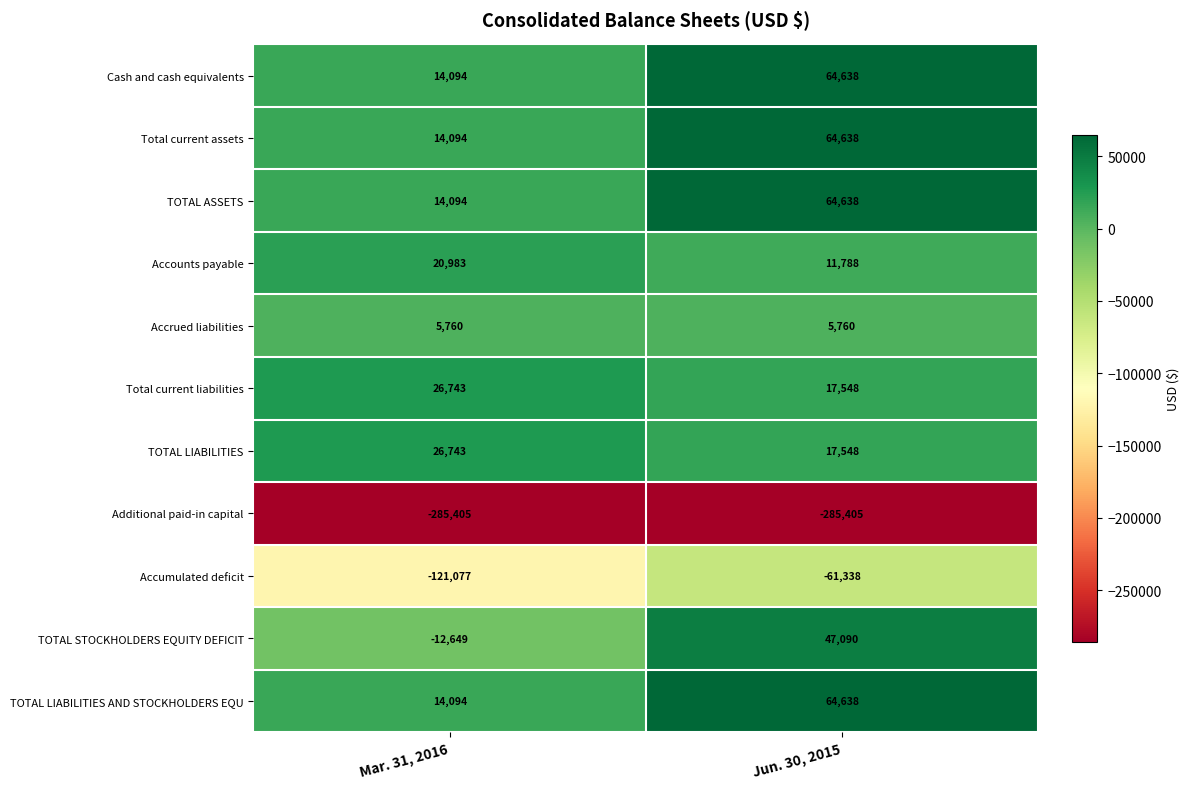

Reading right to left, list all the values displayed in this chart.

Cash and cash equivalents: Jun. 30, 2015=64638	Mar. 31, 2016=14094
Total current assets: Jun. 30, 2015=64638	Mar. 31, 2016=14094
TOTAL ASSETS: Jun. 30, 2015=64638	Mar. 31, 2016=14094
Accounts payable: Jun. 30, 2015=11788	Mar. 31, 2016=20983
Accrued liabilities: Jun. 30, 2015=5760	Mar. 31, 2016=5760
Total current liabilities: Jun. 30, 2015=17548	Mar. 31, 2016=26743
TOTAL LIABILITIES: Jun. 30, 2015=17548	Mar. 31, 2016=26743
Additional paid-in capital: Jun. 30, 2015=-285405	Mar. 31, 2016=-285405
Accumulated deficit: Jun. 30, 2015=-61338	Mar. 31, 2016=-121077
TOTAL STOCKHOLDERS EQUITY DEFICIT: Jun. 30, 2015=47090	Mar. 31, 2016=-12649
TOTAL LIABILITIES AND STOCKHOLDERS EQU: Jun. 30, 2015=64638	Mar. 31, 2016=14094